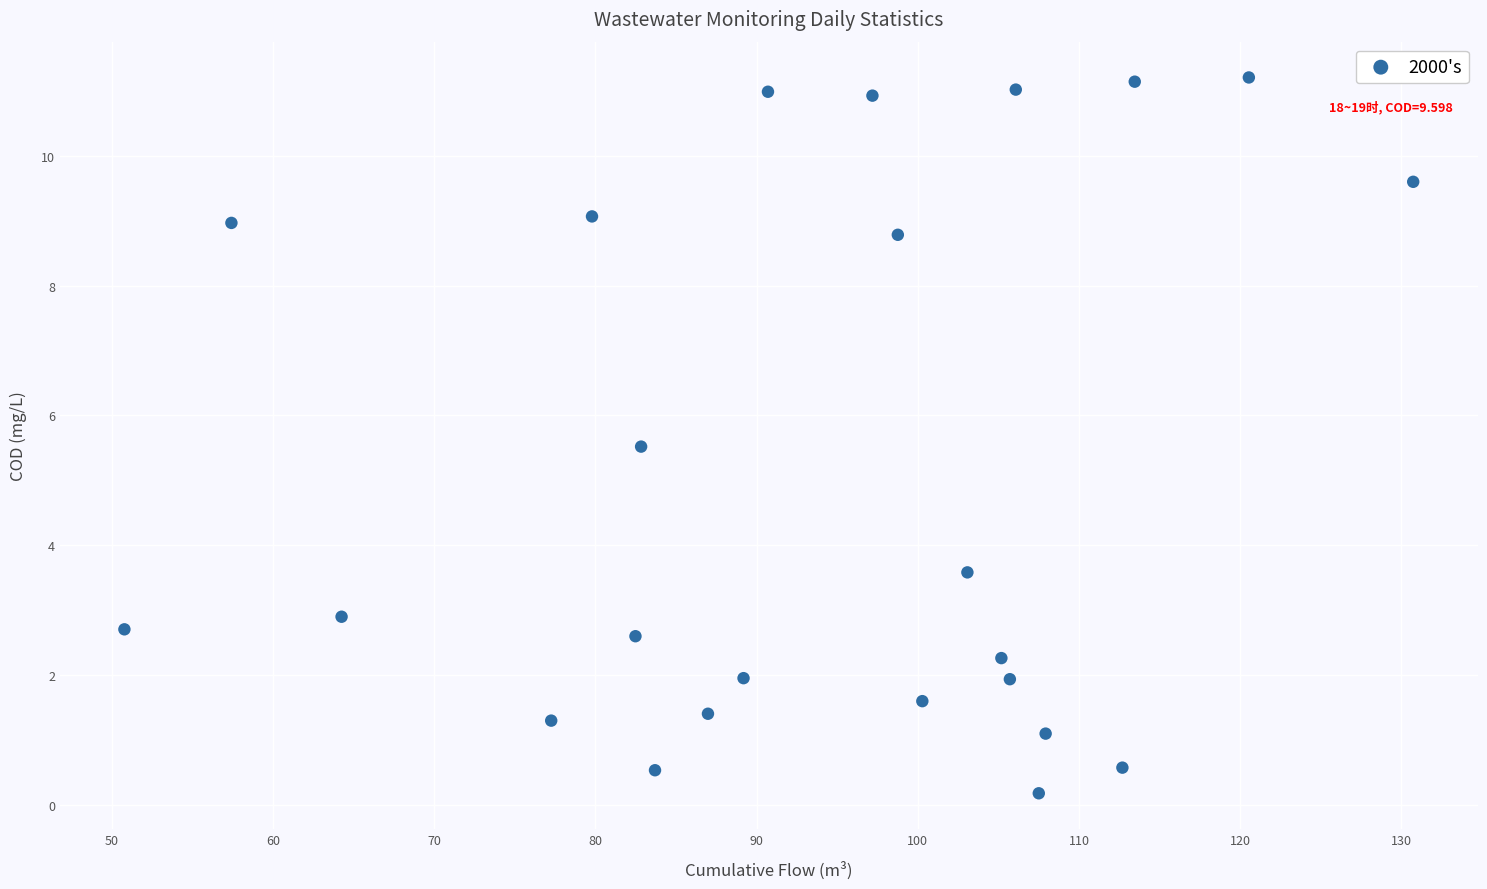

What is the range of X values (max minus min)?

80.0